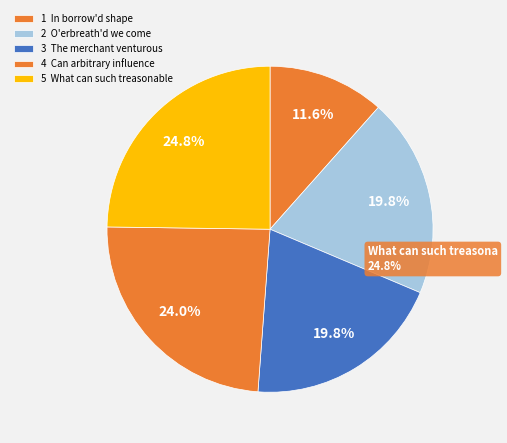

Which slice is the smallest?

In borrow'd shape